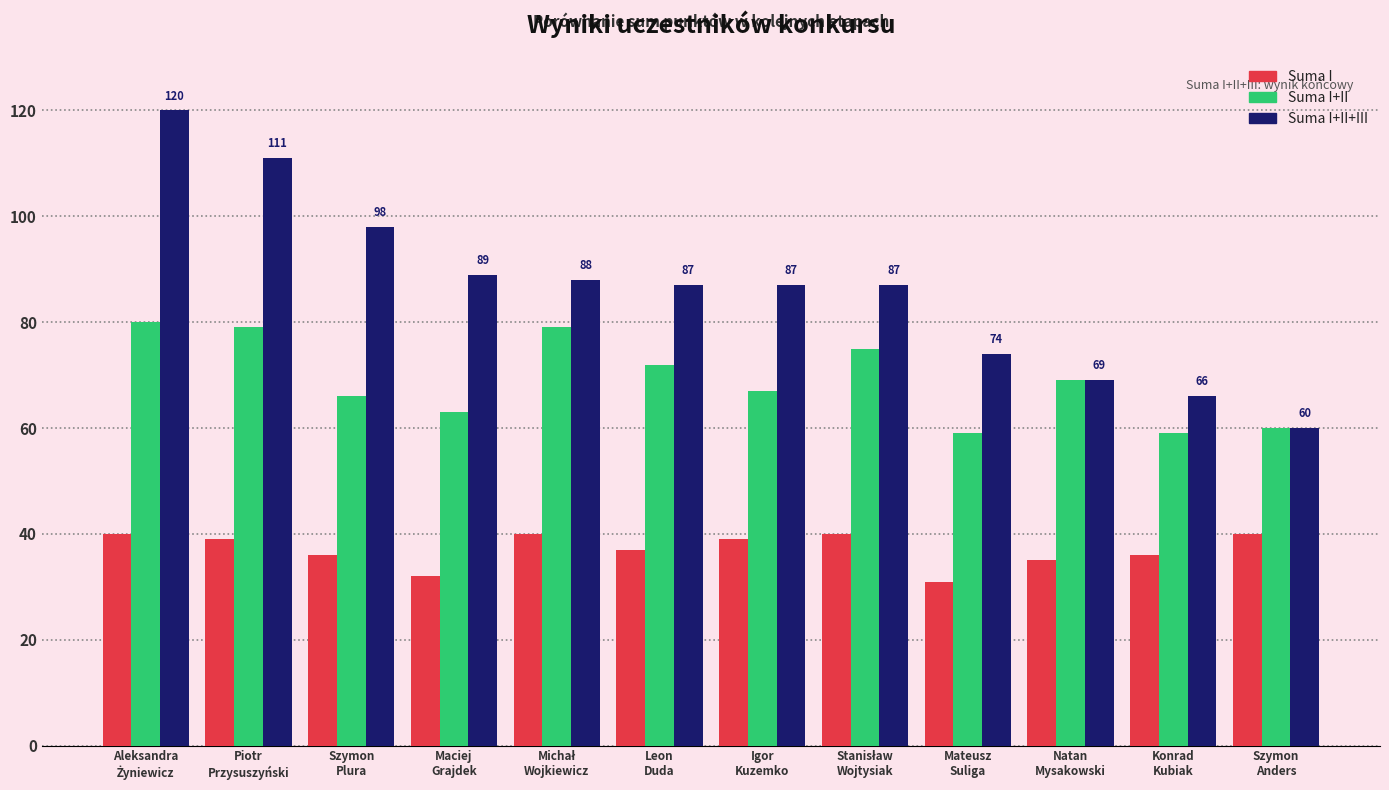

Which series has the widest spread of values?

Suma I+II+III